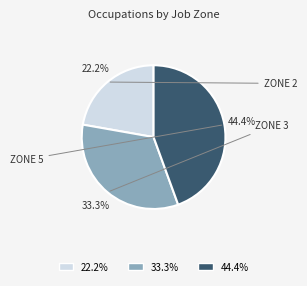

Is there a majority slice in this chart?

No